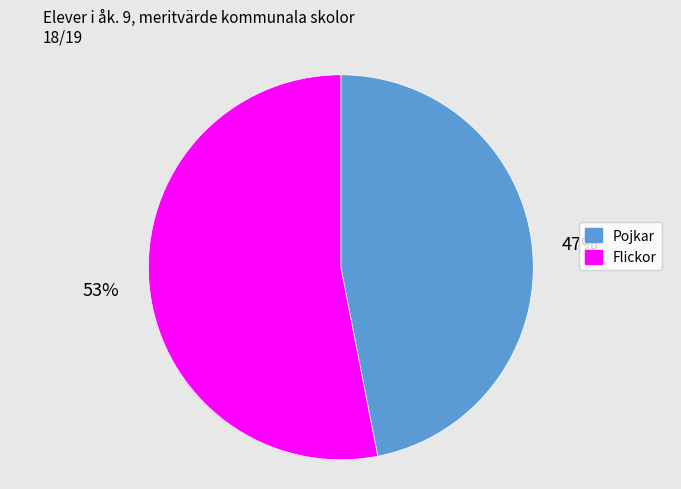

Rank the categories by value from lowest to highest.

Pojkar, Flickor